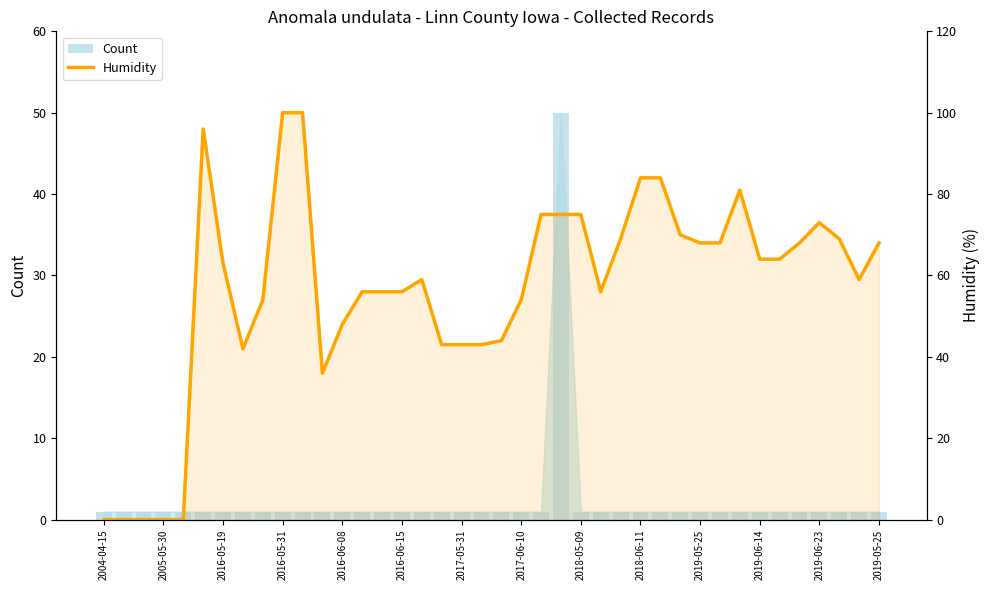

At 18, list the series in order from smallest to largest.

Count, Humidity